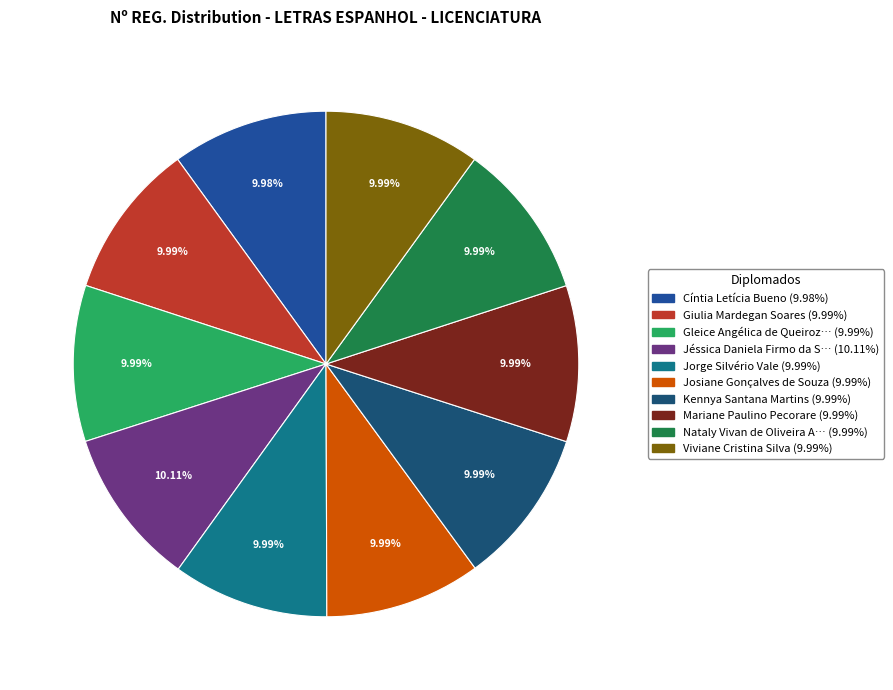

Is there any slice that represents more than half of the pie?

No